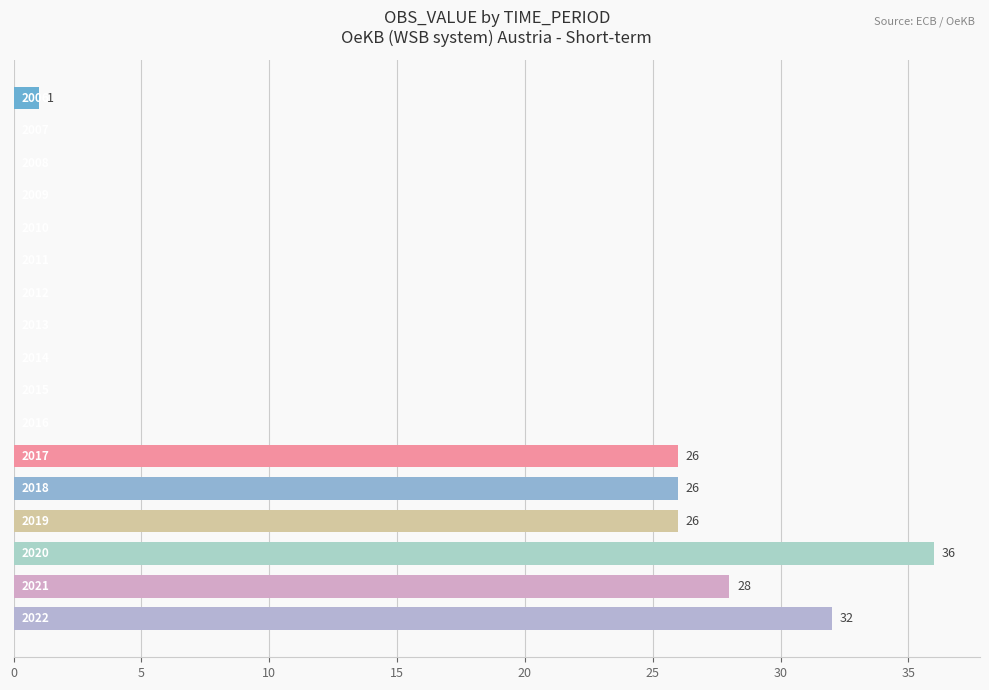

What is the maximum value shown in the chart?

36